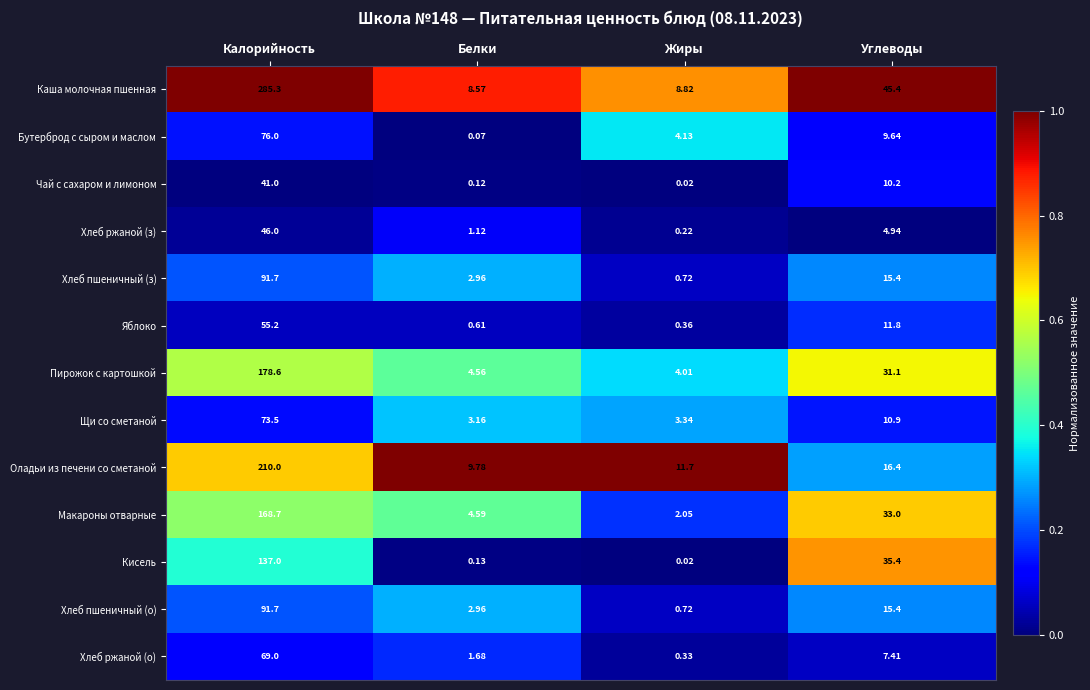

Which series changed the most between Белки and Жиры?

Бутерброд с сыром и маслом